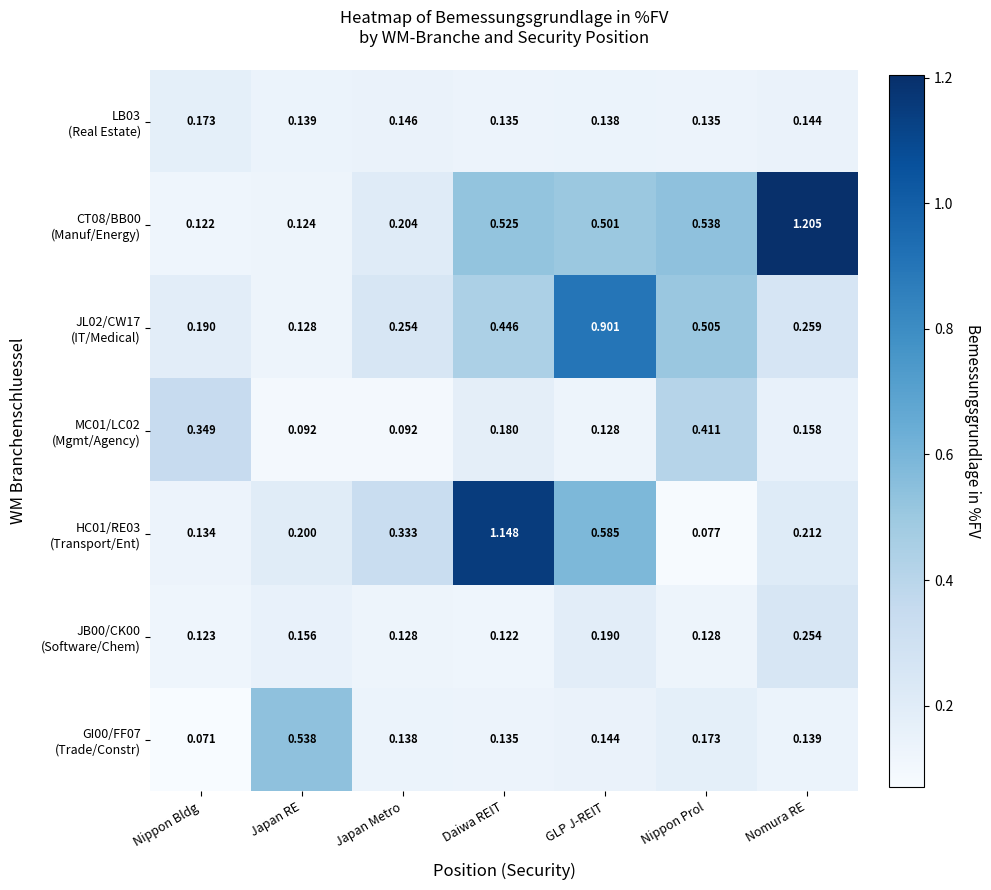

Which category has the highest value across all series?

Nomura RE